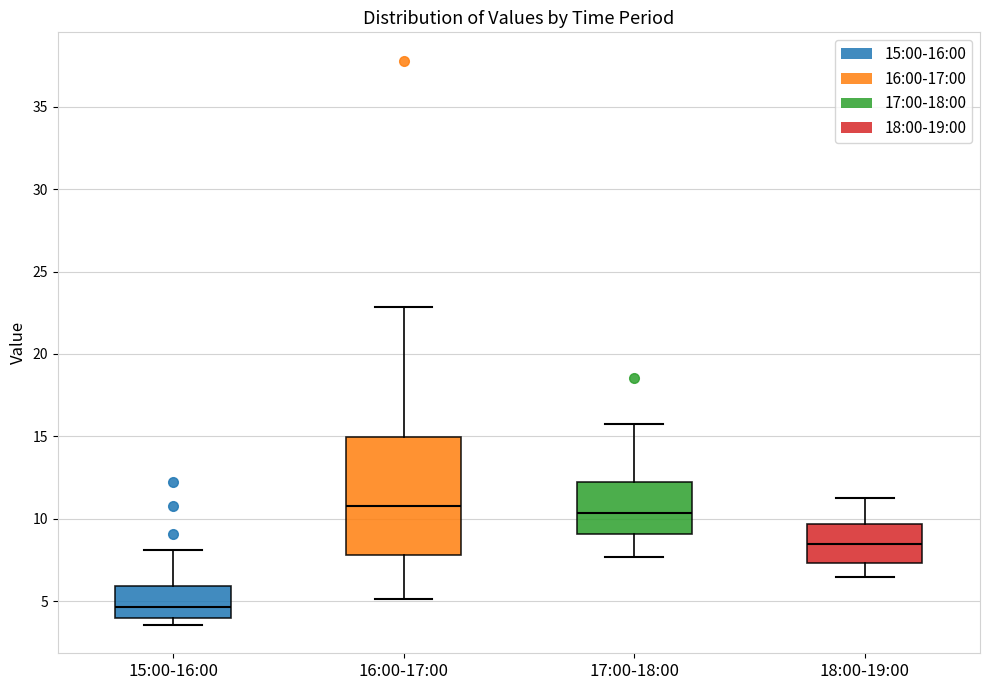

Where does the upper whisker of the box for 15:00-16:00 end on the y-axis? The values are not printed on the chart, so give them approximately, as read against the axis.

8.0